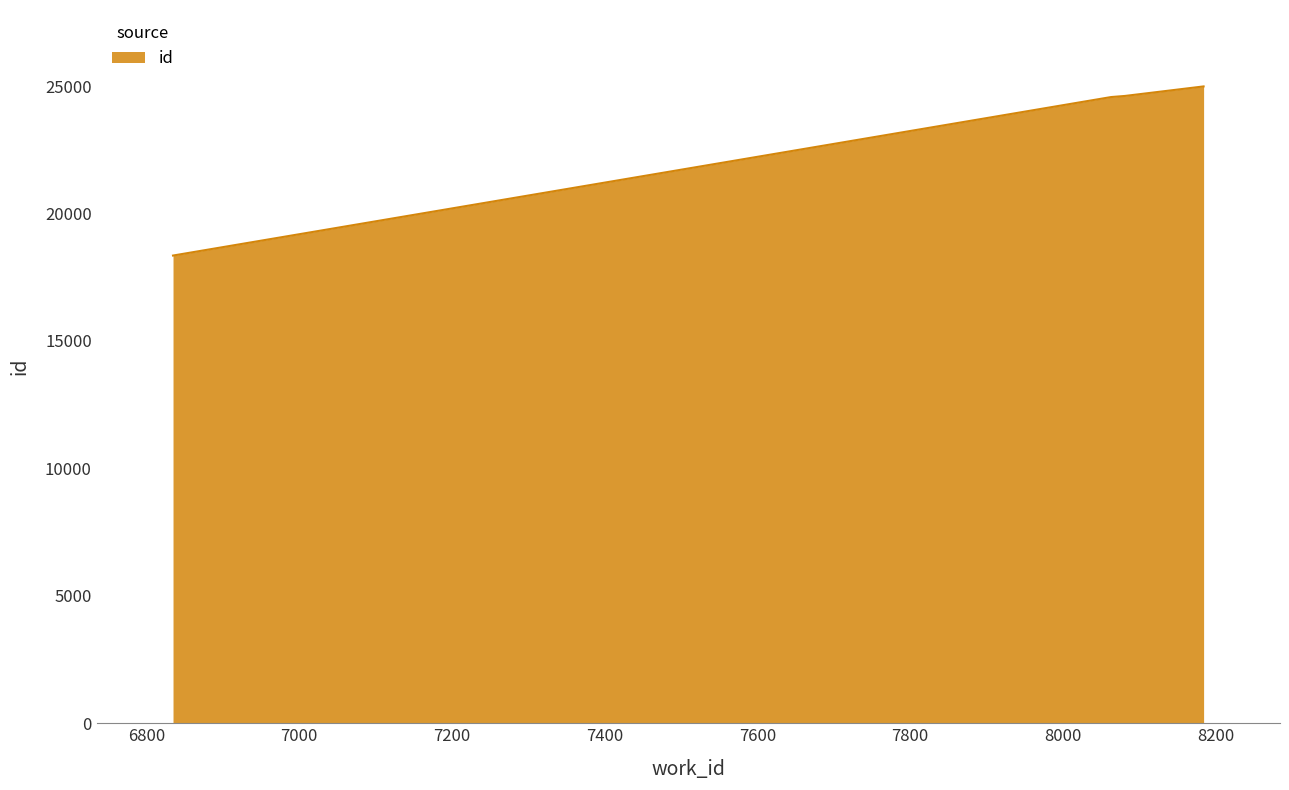

How many values are below 24612?

2